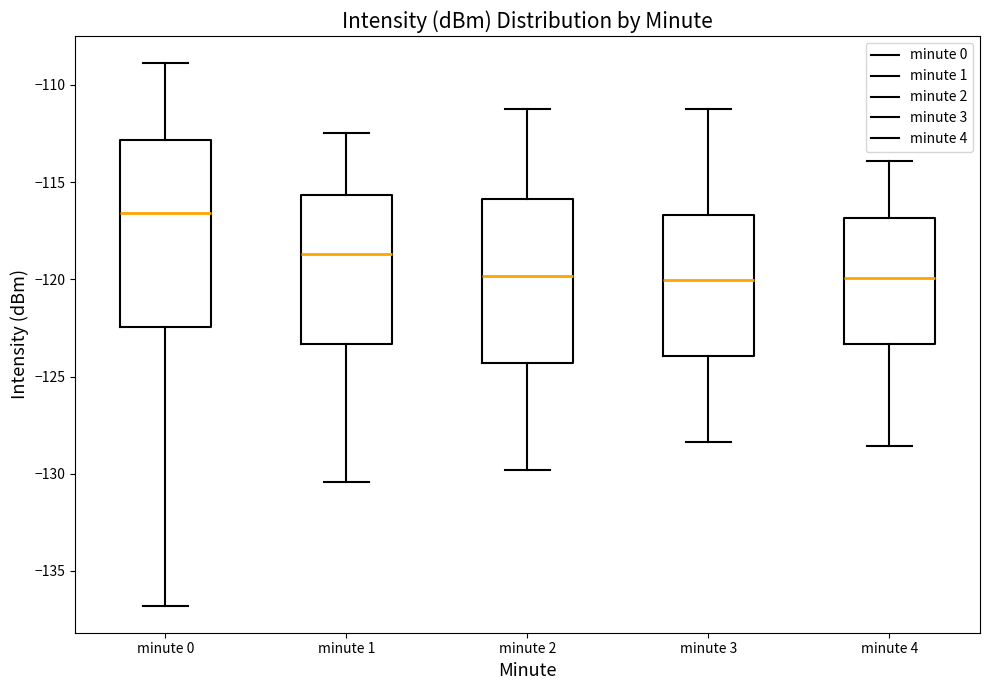

Where is the lower edge of the box for minute 0 on the y-axis? The values are not printed on the chart, so give them approximately, as read against the axis.

-122.5